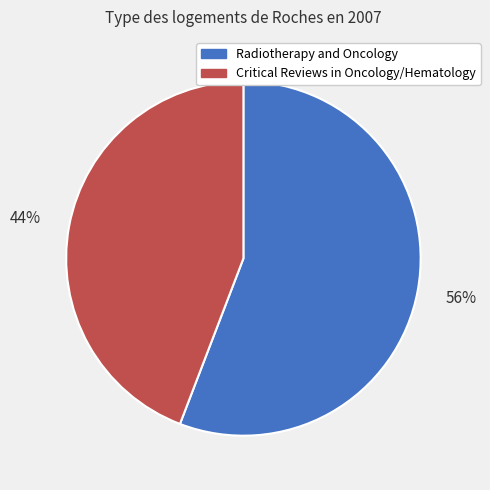

True or false: Radiotherapy and Oncology accounts for 56% of the total.

True